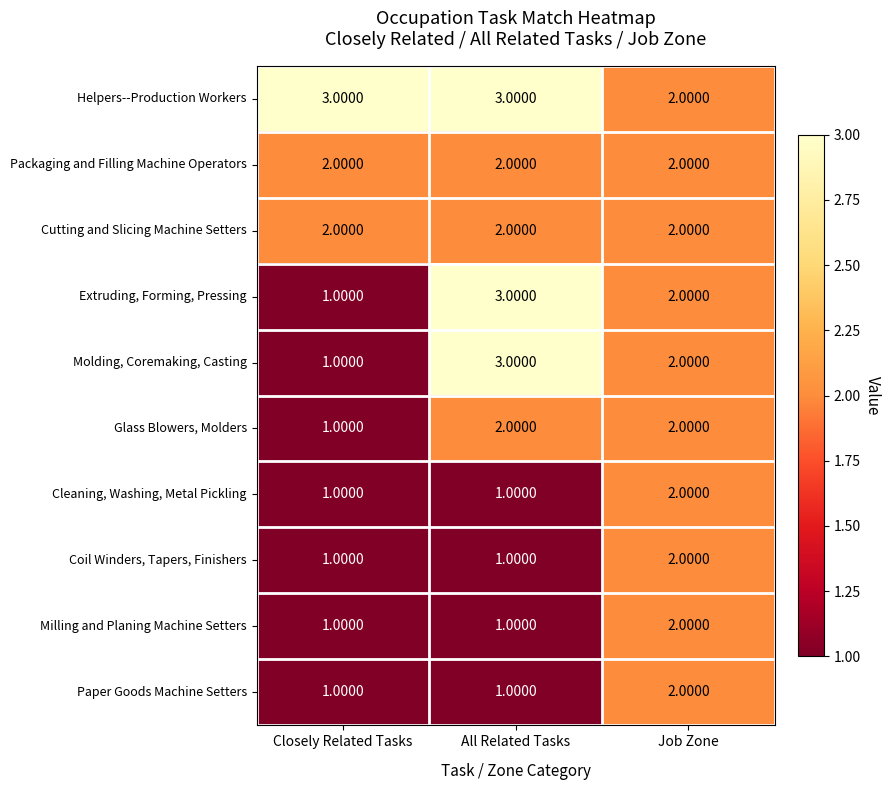

What is the sum of all Packaging and Filling Machine Operators values?

6